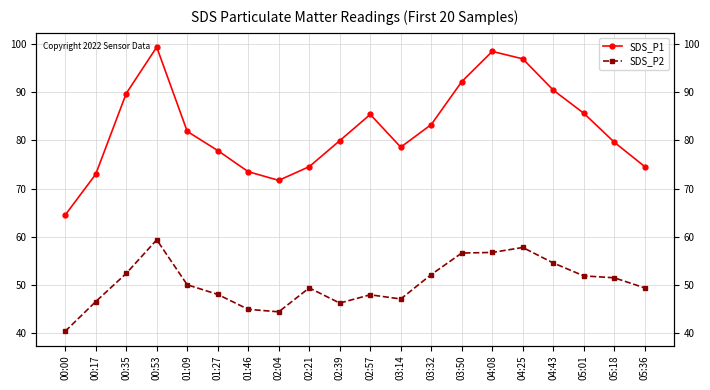

What is the label of the 7th point from the right?

03:50